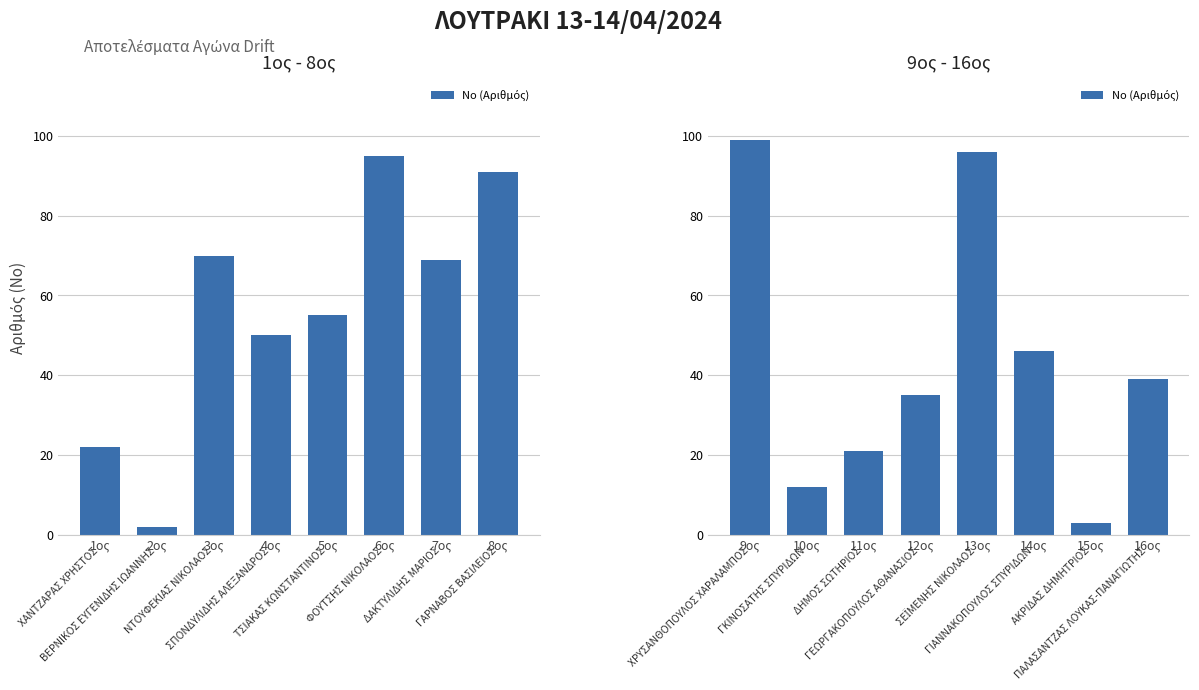

True or false: the data shows 56 at 9ος.

False